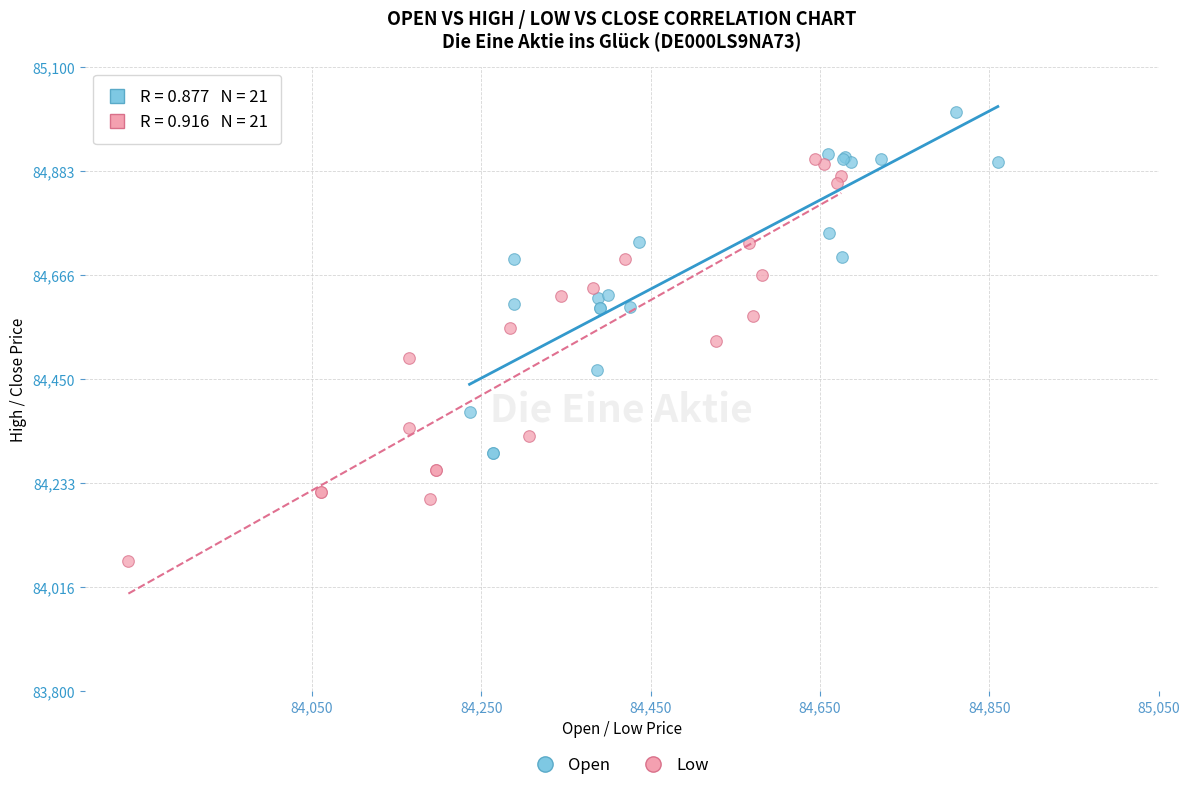

Which series has the widest spread of Y values?

Low